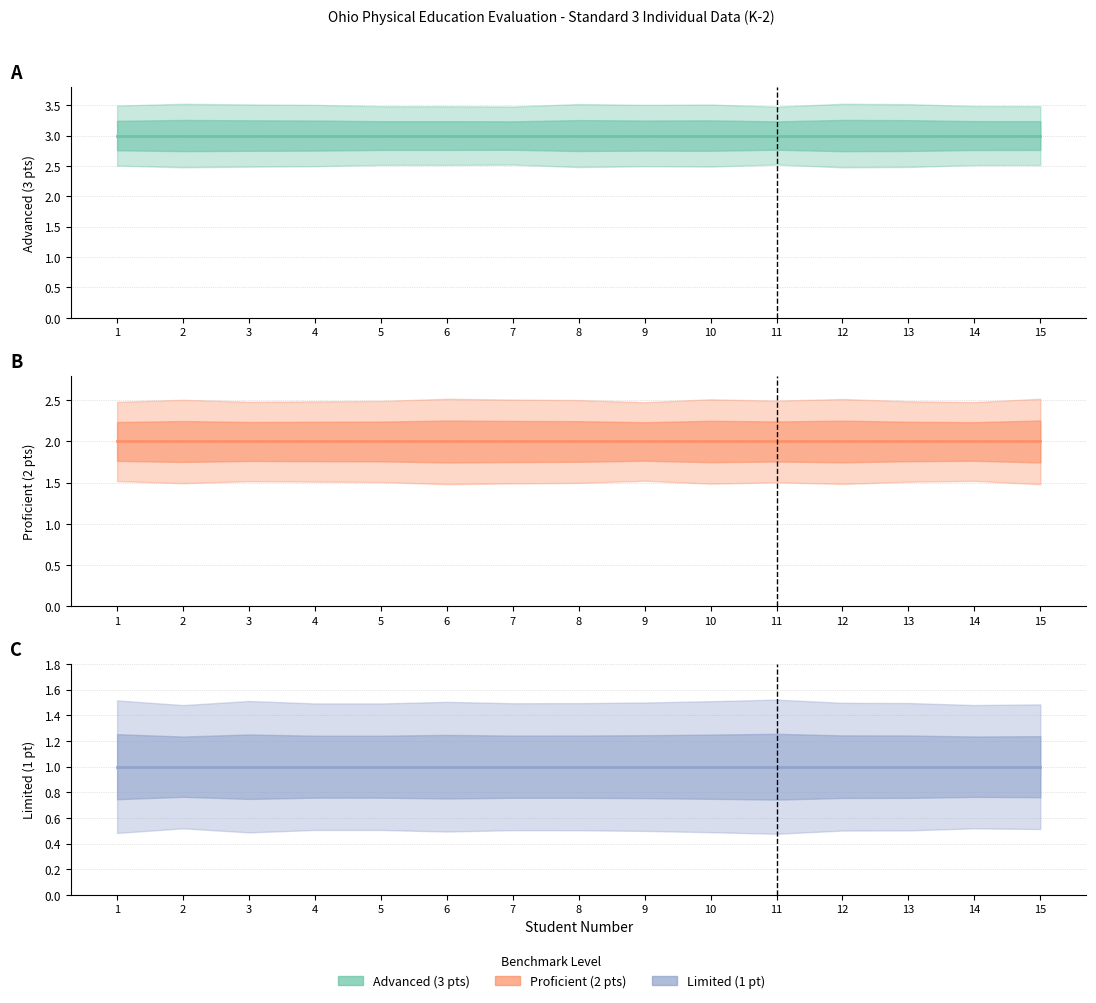

Does the chart have visible grid lines?

Yes